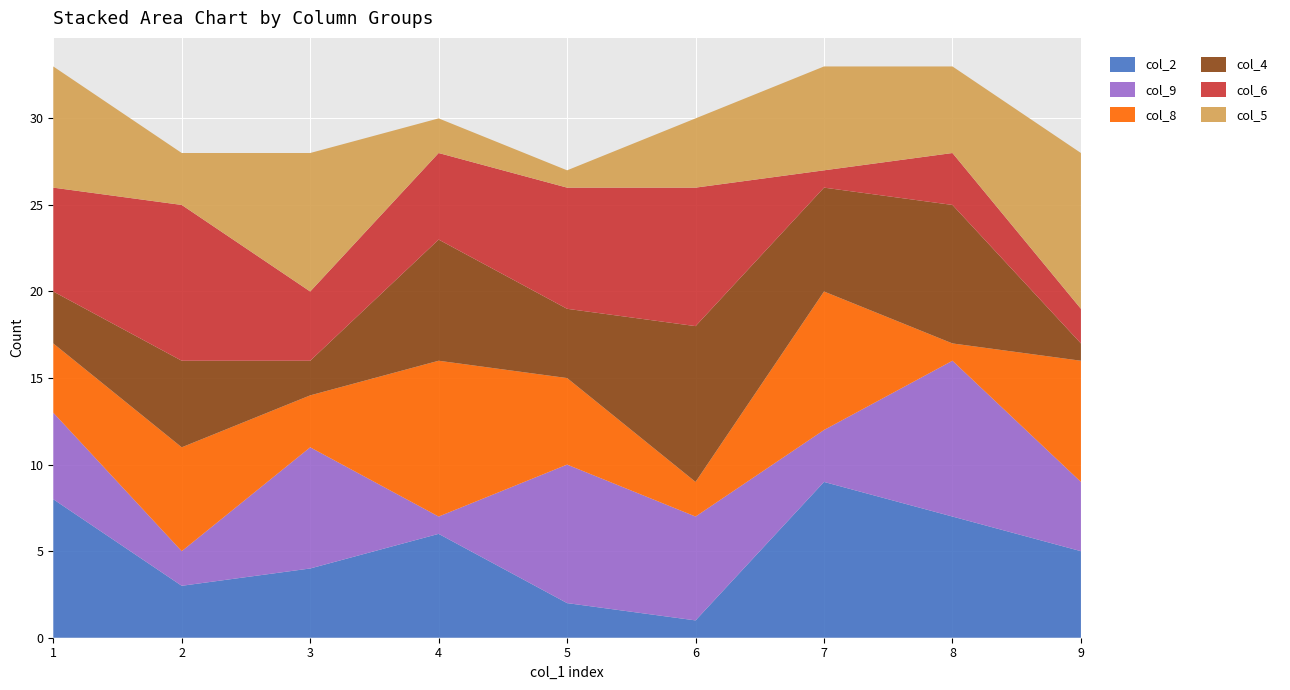

Reading left to right, transcribe all the data shown in this chart.

col_2: 8	3	4	6	2	1	9	7	5
col_9: 5	2	7	1	8	6	3	9	4
col_8: 4	6	3	9	5	2	8	1	7
col_4: 3	5	2	7	4	9	6	8	1
col_6: 6	9	4	5	7	8	1	3	2
col_5: 7	3	8	2	1	4	6	5	9